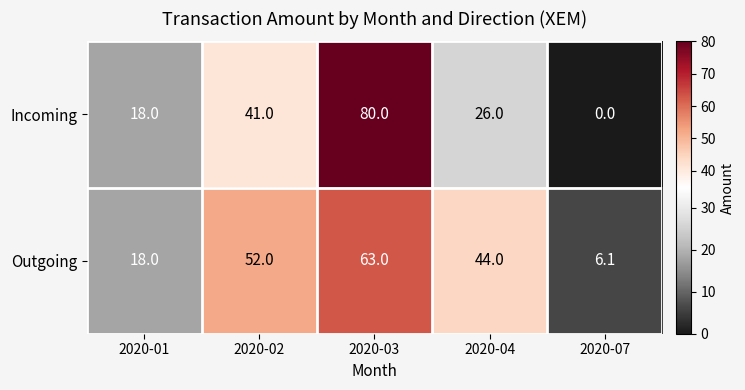

Reading left to right, what are all the values shown in this chart?

Incoming: 2020-01=18.0	2020-02=41.0	2020-03=80.0	2020-04=26.0	2020-07=0.0
Outgoing: 2020-01=18.0	2020-02=52.0	2020-03=63.0	2020-04=44.0	2020-07=6.1